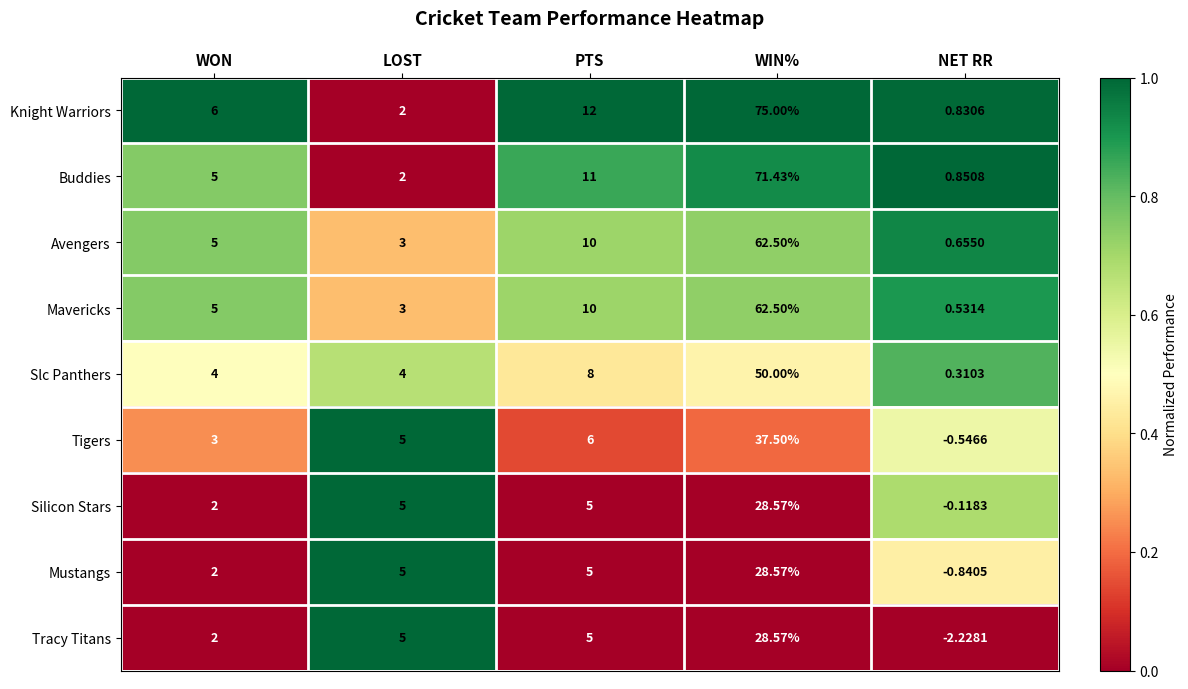

Count the number of data series in this chart.

9